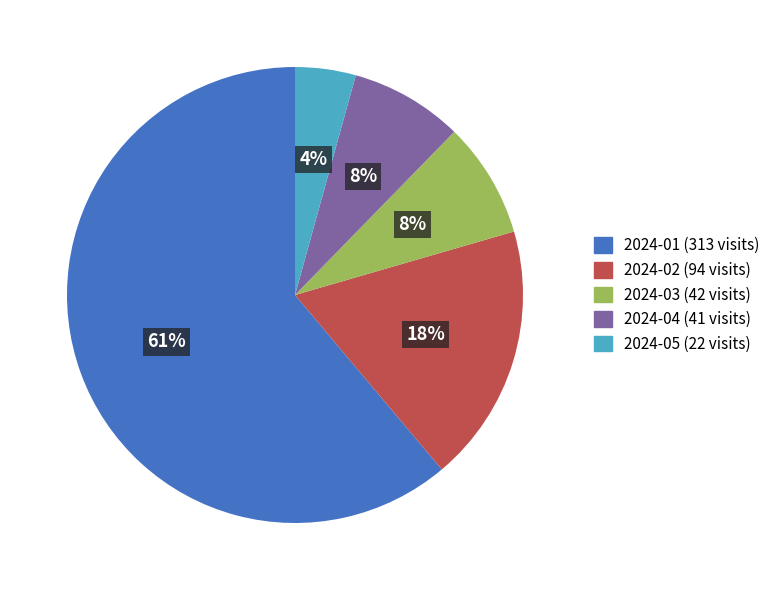

How many slices are in this pie chart?

5